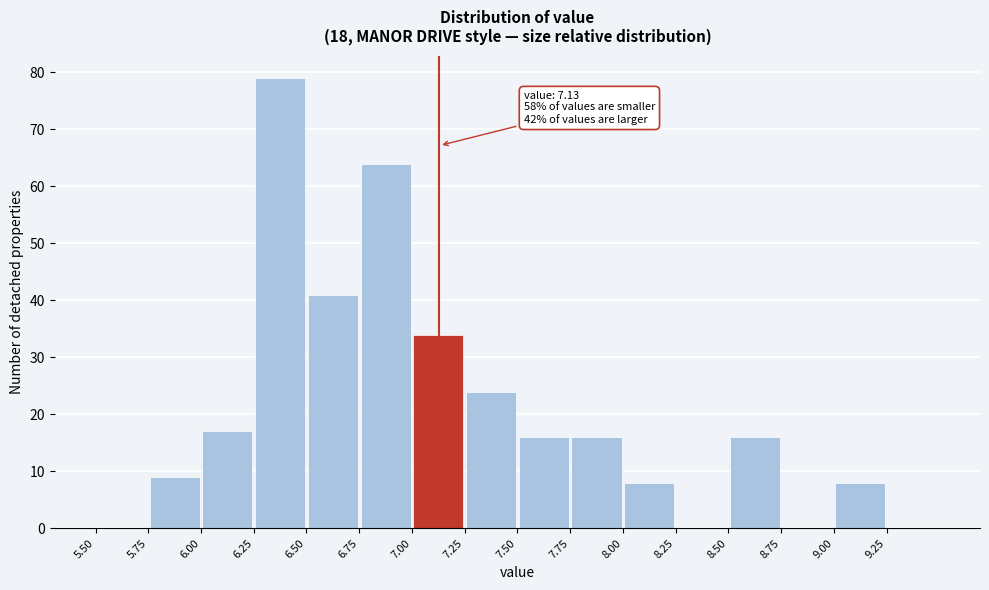

Which range on the x-axis has the tallest bar?

6.25 to 6.50